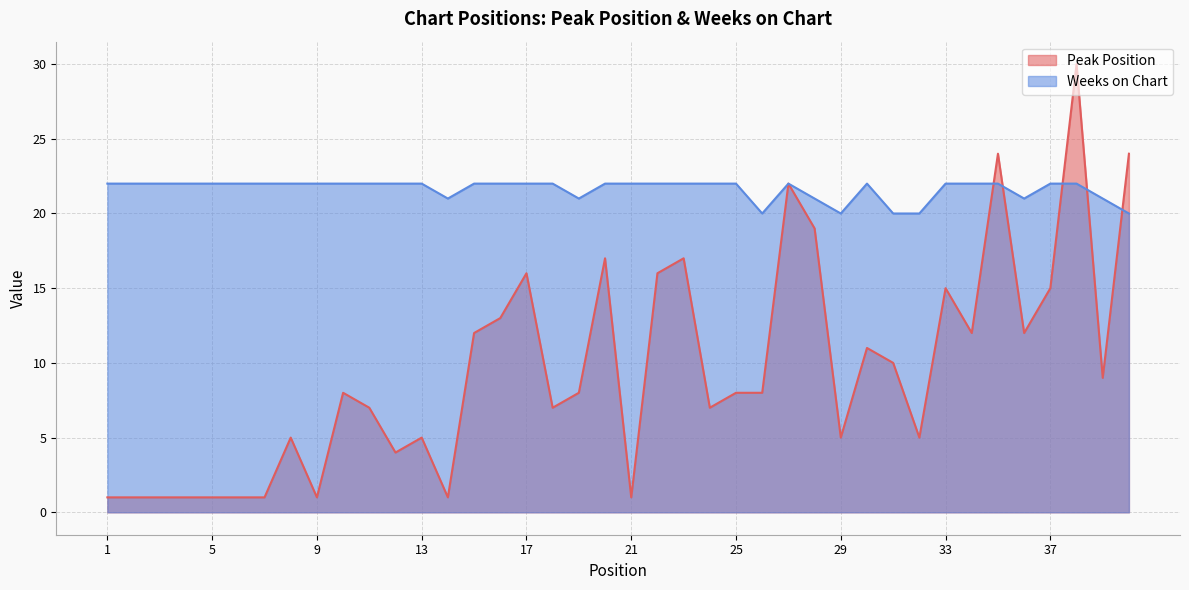

What is the greatest value displayed?

30